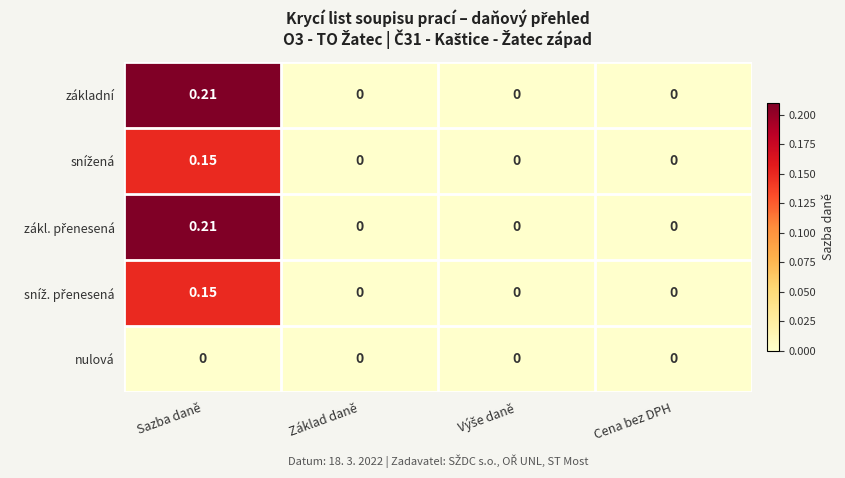

Which category has the highest value across all series?

Sazba daně